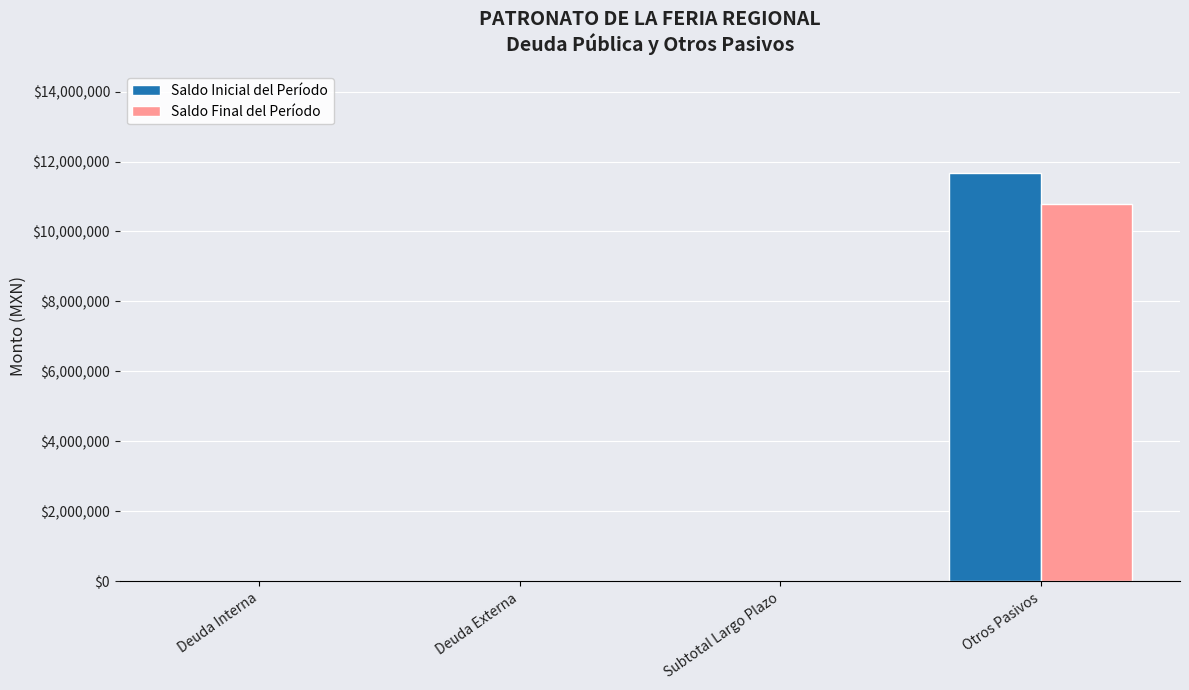

What are all the series names shown in the legend?

Saldo Inicial del Período, Saldo Final del Período